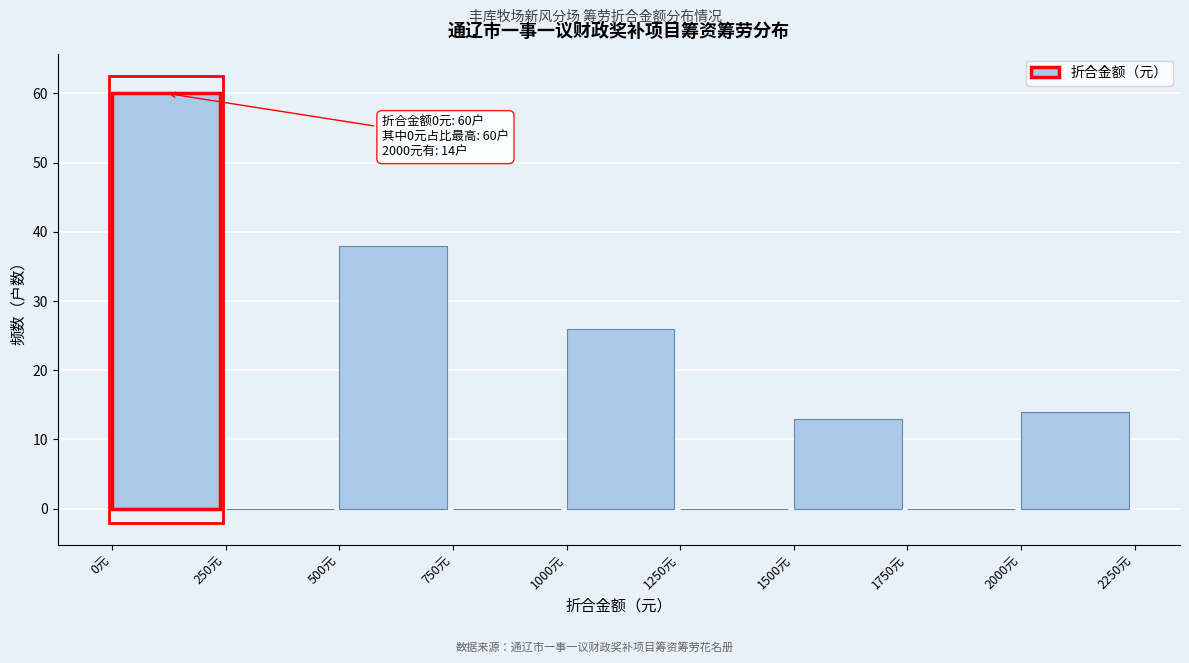

Which range on the x-axis has the tallest bar?

0 to 250